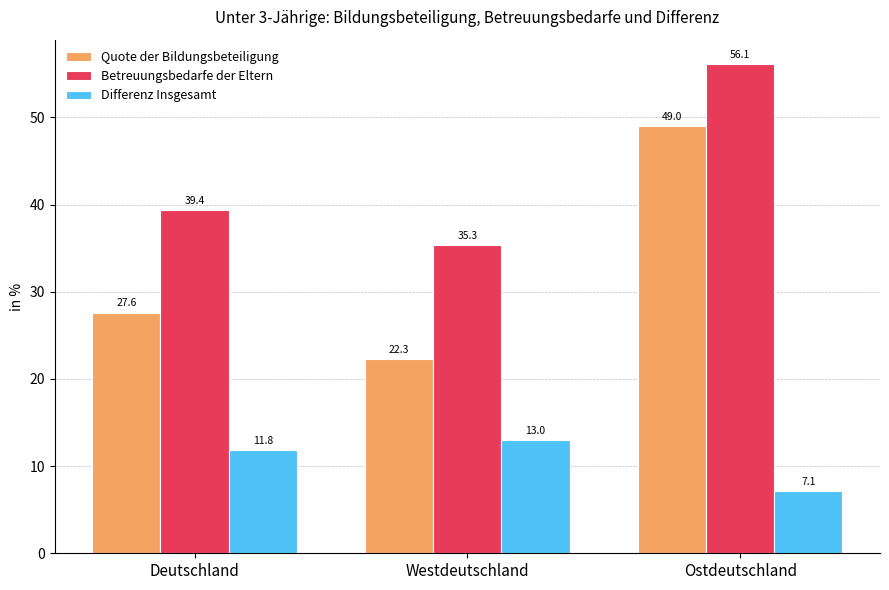

What position from the right is Westdeutschland?

2